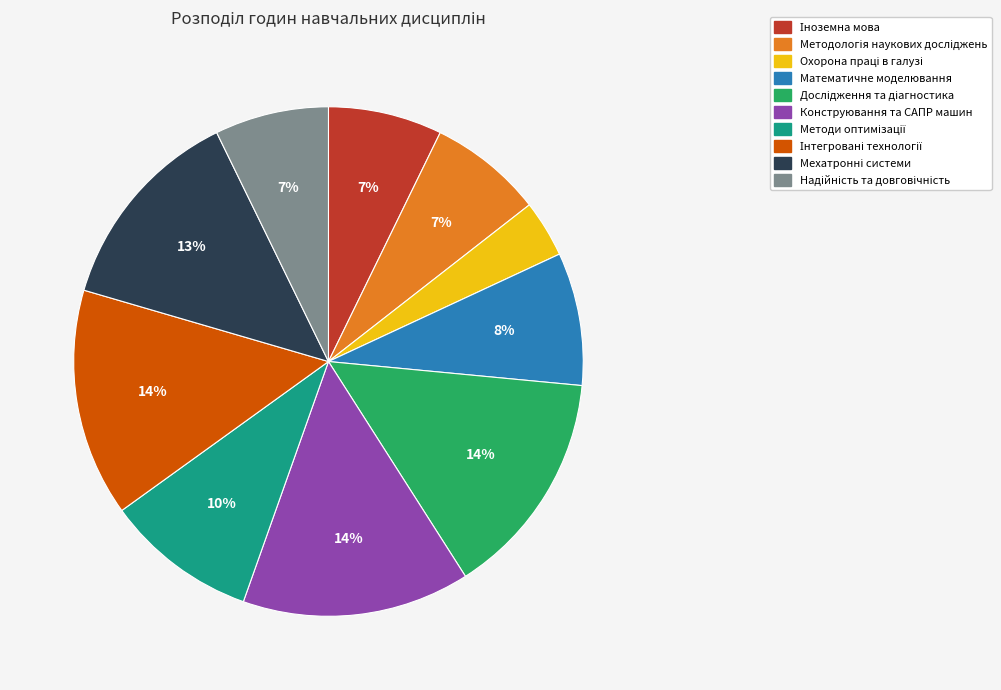

Is there a majority slice in this chart?

No